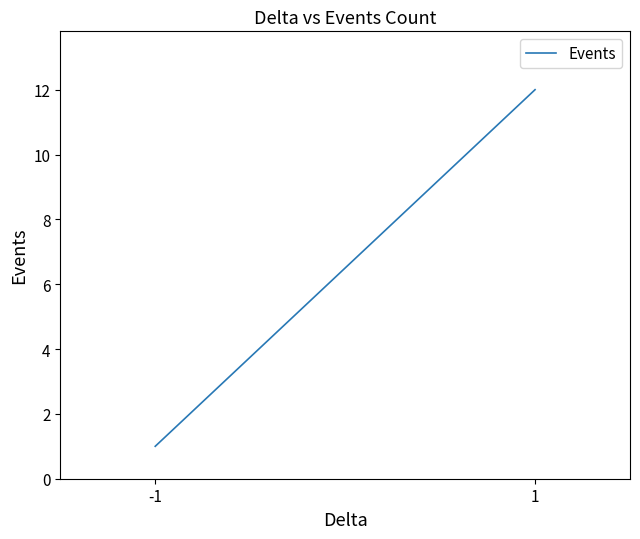

Reading left to right, what are all the values shown in this chart?

-1=1	1=12